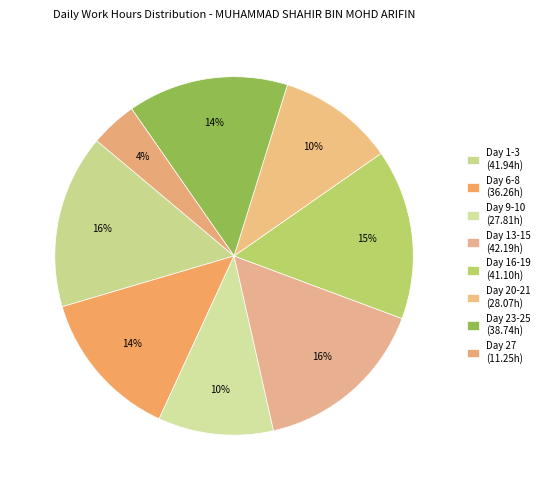

How many segments does this pie chart have?

8